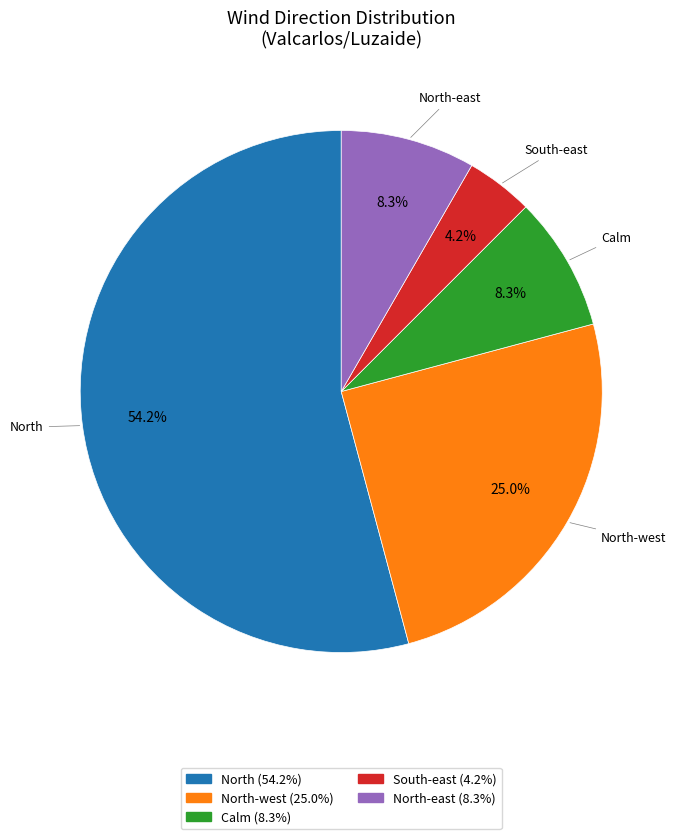

Is there any slice that represents more than half of the pie?

Yes